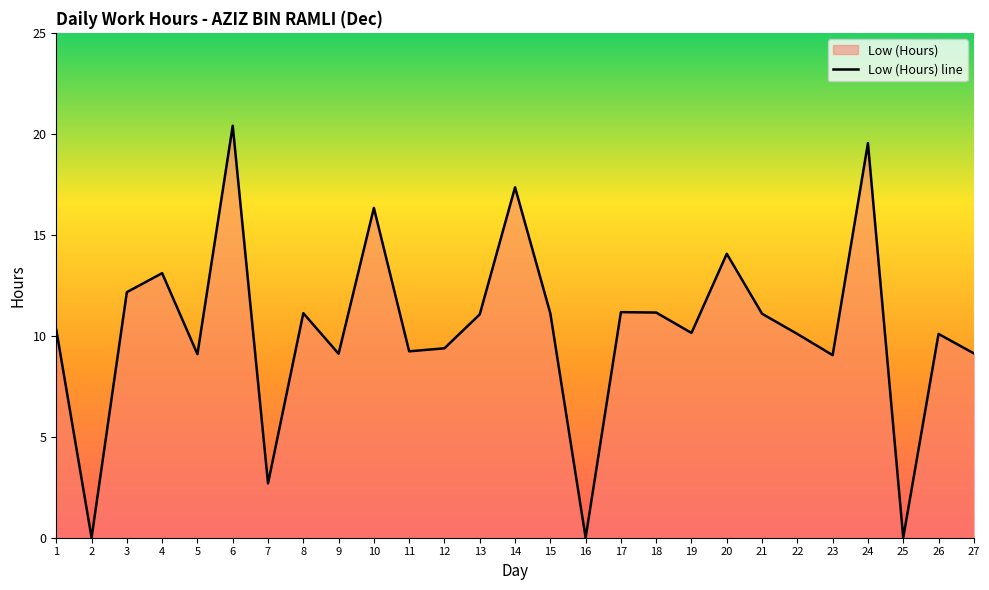

True or false: there are more than 0 points higher than both neighbors.

True